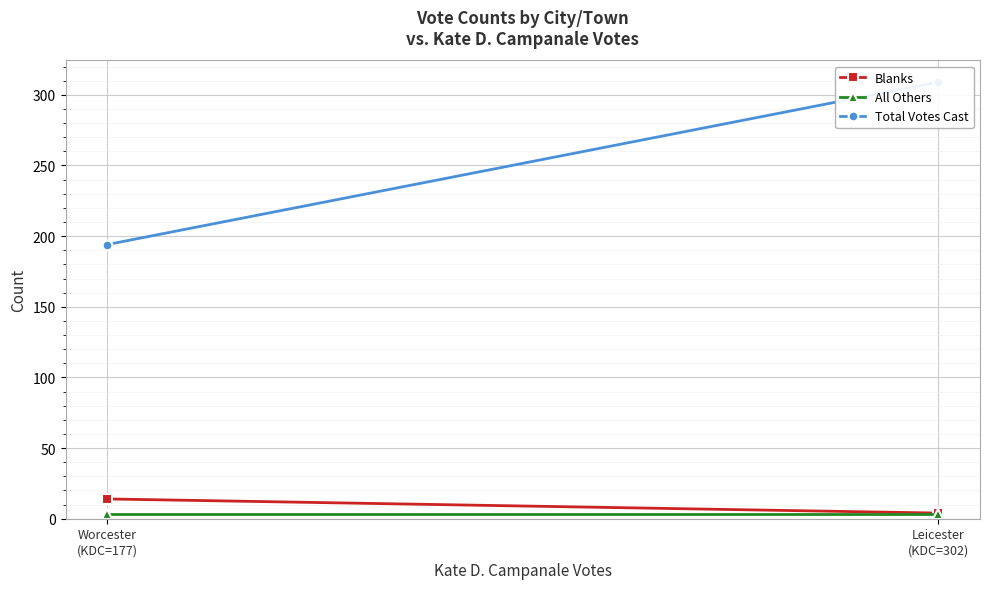

Which series has the widest spread of values?

Total Votes Cast